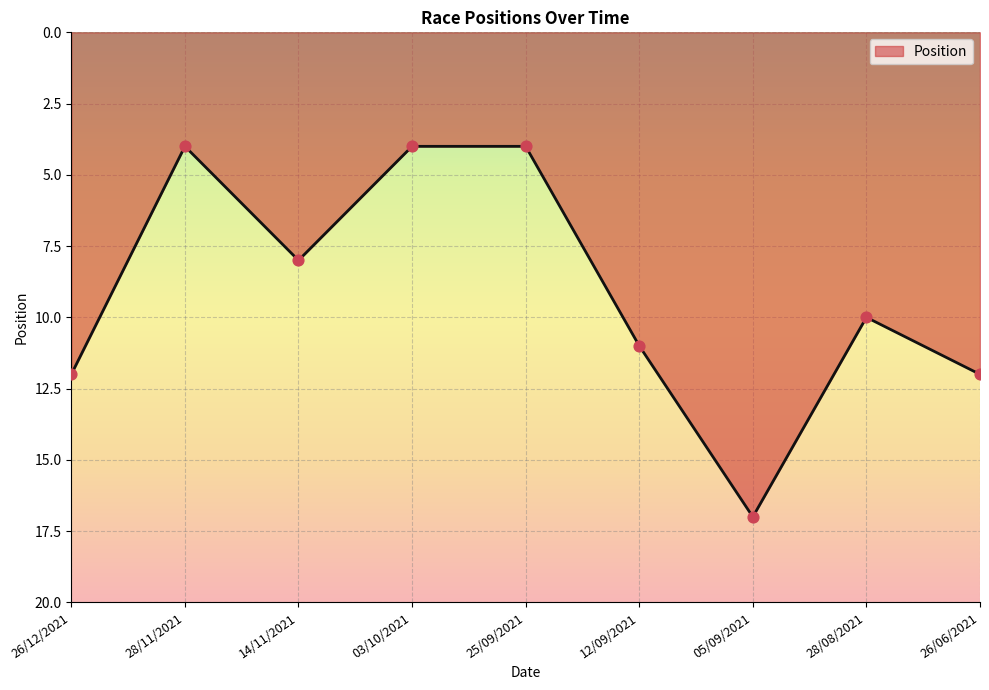

What is the change in value from 26/12/2021 to 05/09/2021?

+5